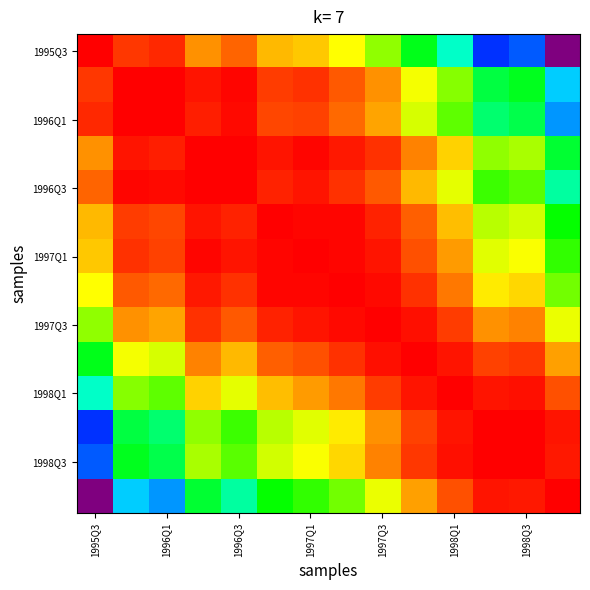

What is the maximum value shown in the chart?

1.0